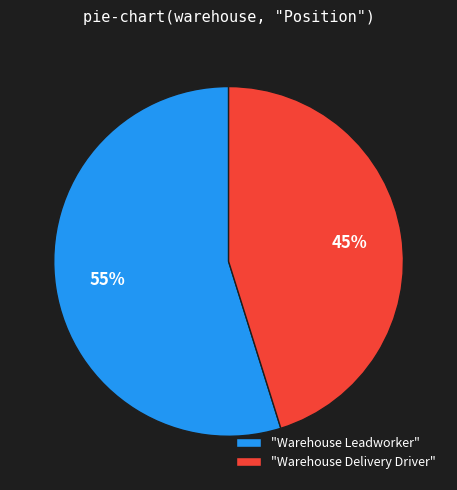

Rank the categories by value from lowest to highest.

"Warehouse Delivery Driver", "Warehouse Leadworker"